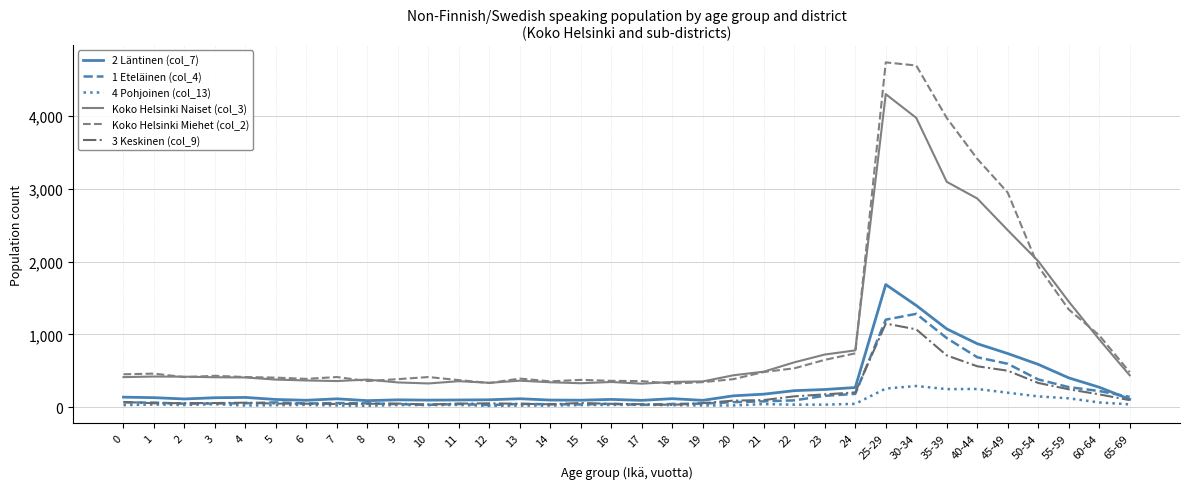

Is the value of Koko Helsinki Naiset (col_3) at 60-64 greater than the value of 3 Keskinen (col_9) at 4?

Yes